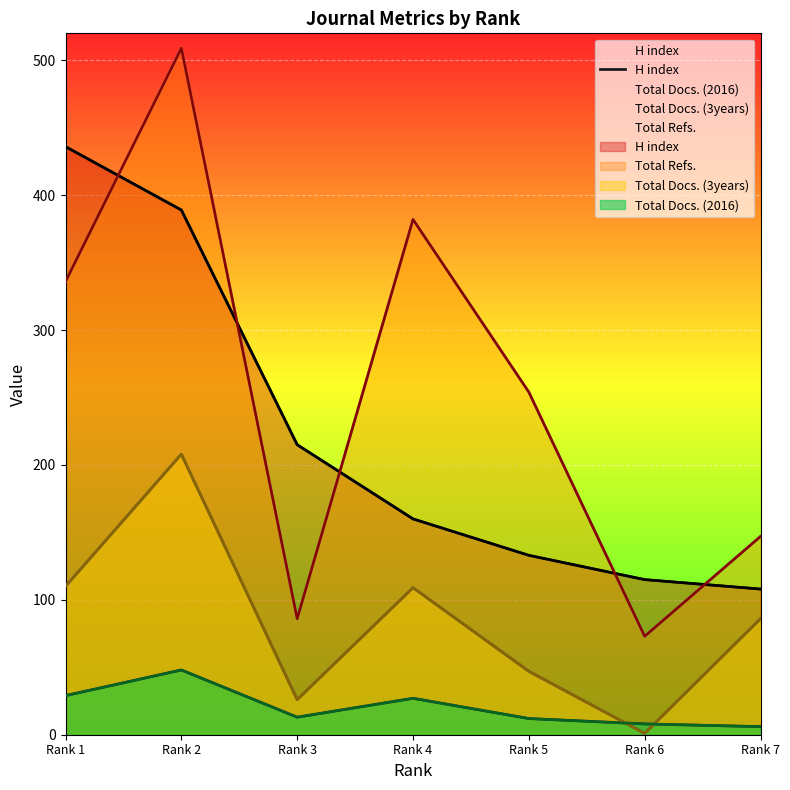

List the labels in order of value, smallest first.

Rank 7, Rank 6, Rank 5, Rank 4, Rank 3, Rank 2, Rank 1